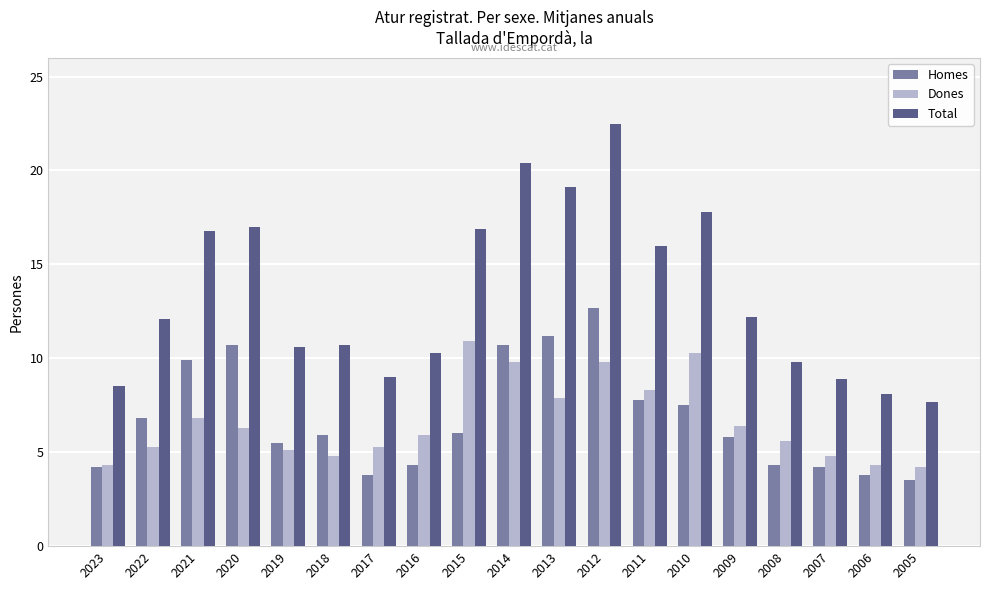

At which label is Dones closest to 7?

2021